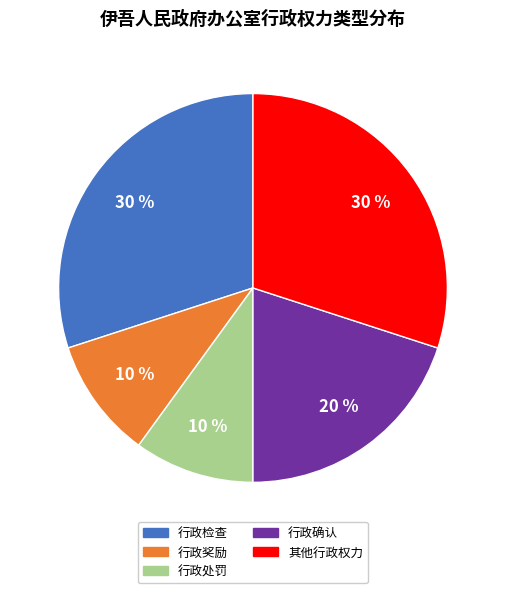

True or false: 行政检查 accounts for 37% of the total.

False